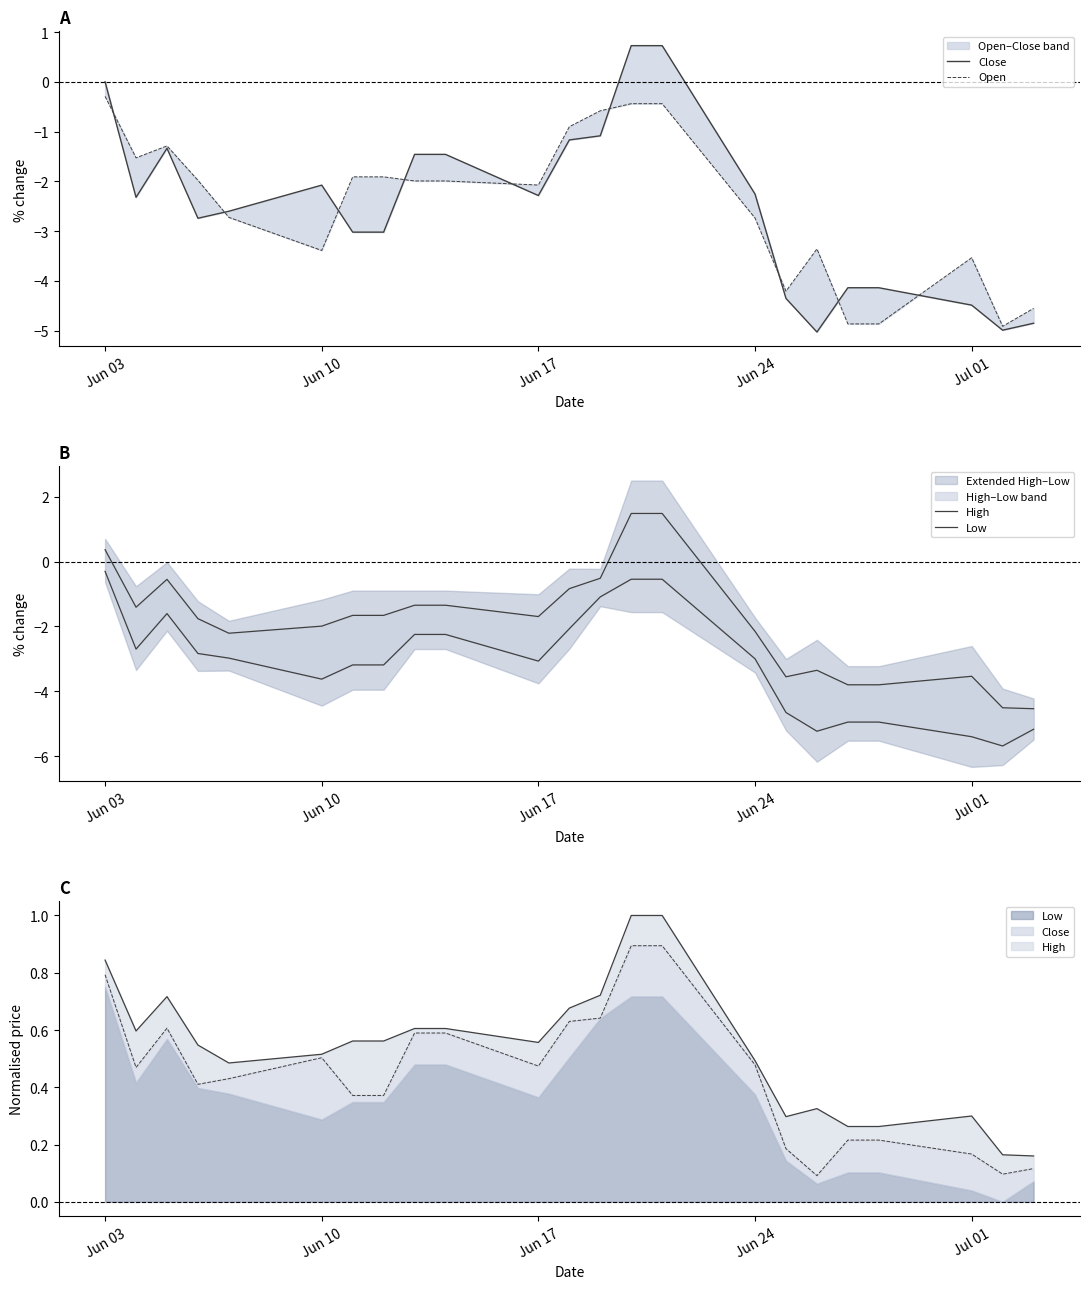

Is this an area chart (filled region under the line)?

No